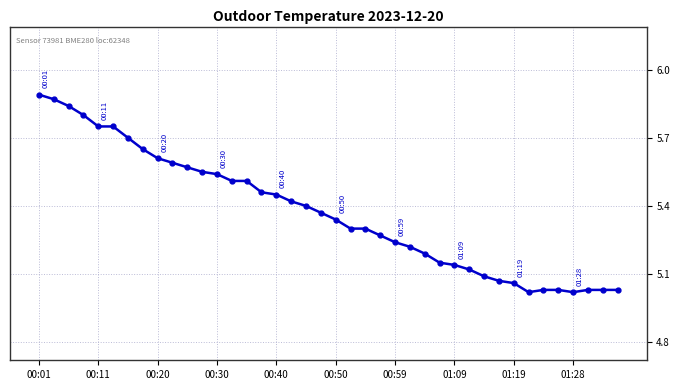

What is the sum of all values?

214.9